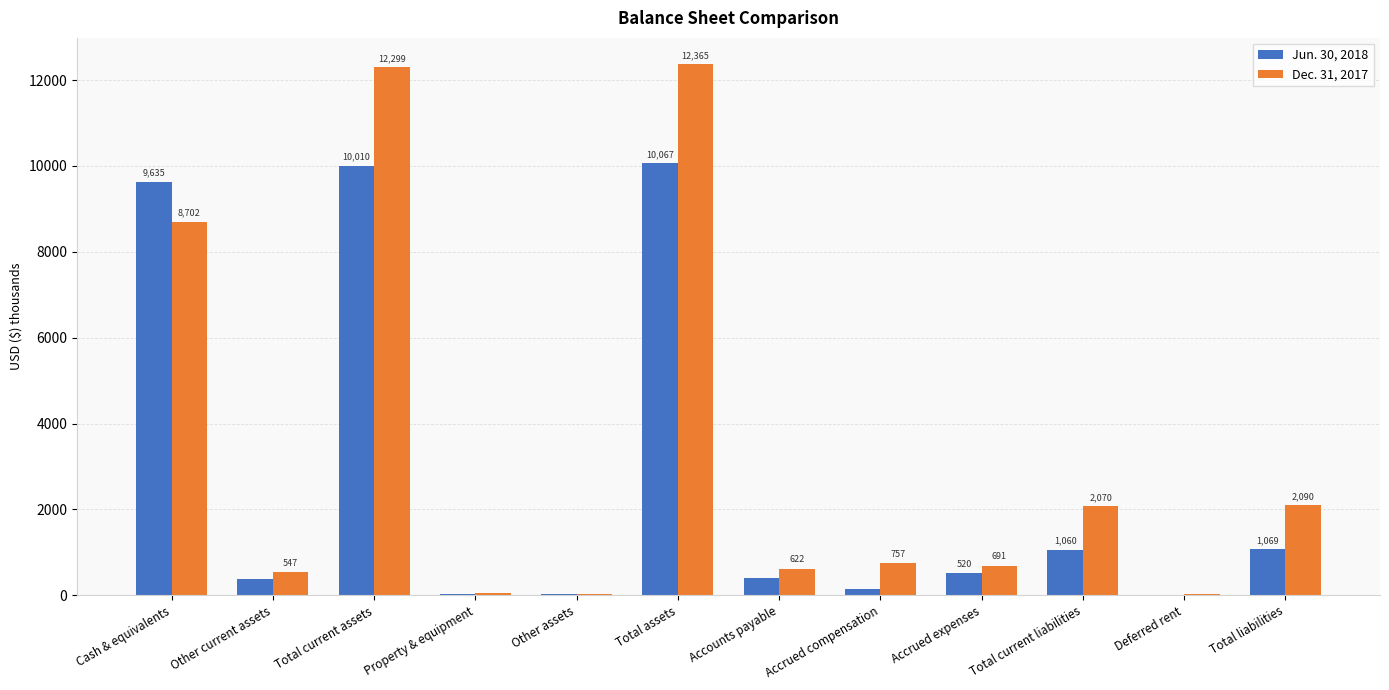

Which category has the highest value in the Dec. 31, 2017 series?

Total assets